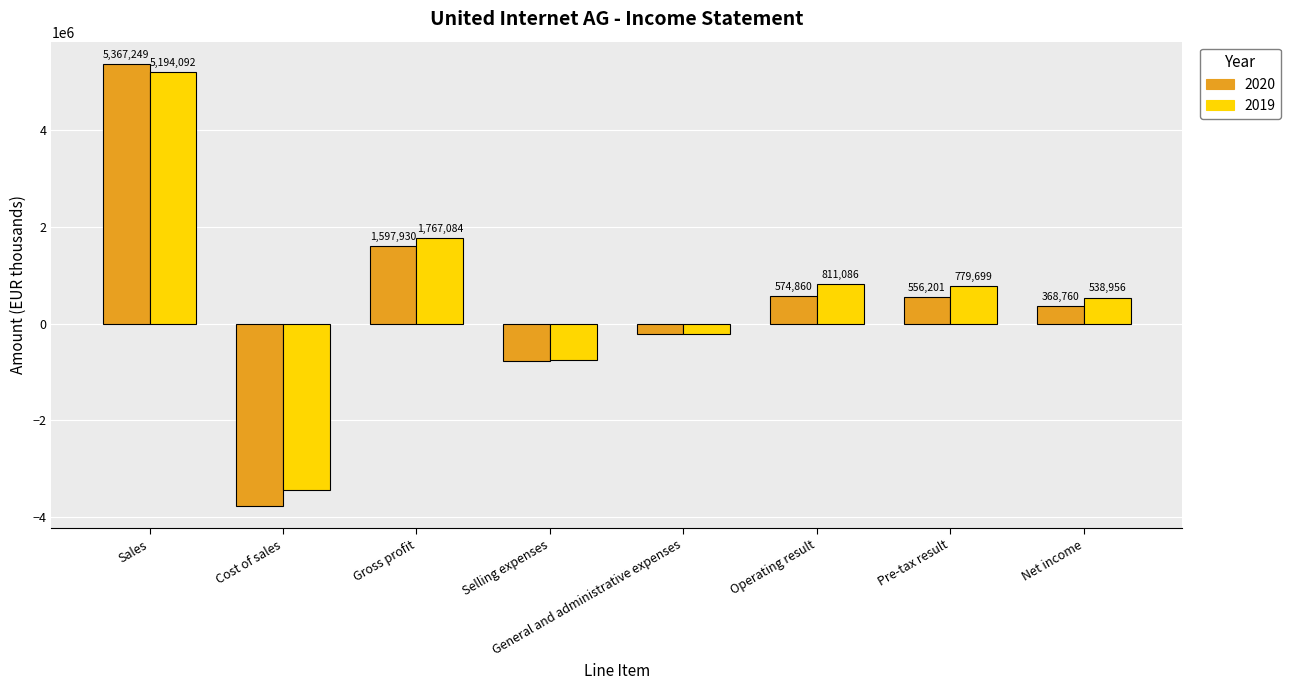

What is the spread (max minus min) of values at General and administrative expenses?

65